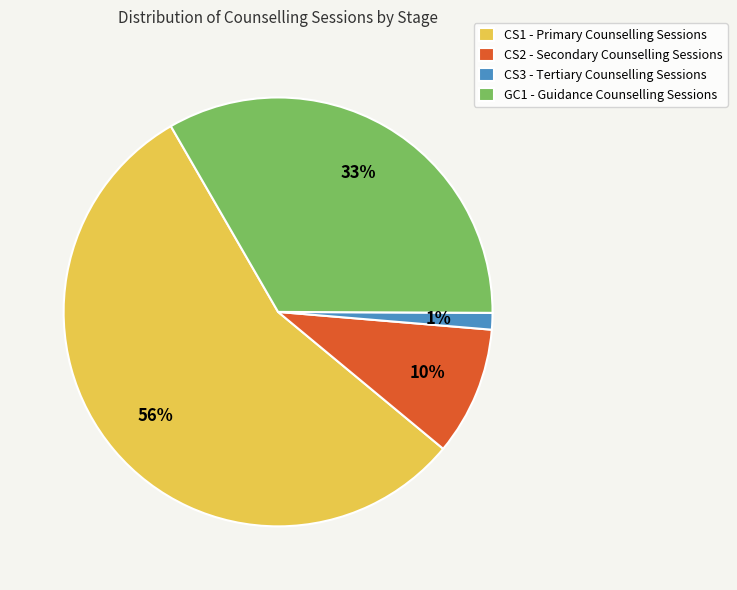

To the nearest percent, what portion does GC1 - Guidance Counselling Sessions represent?

33%